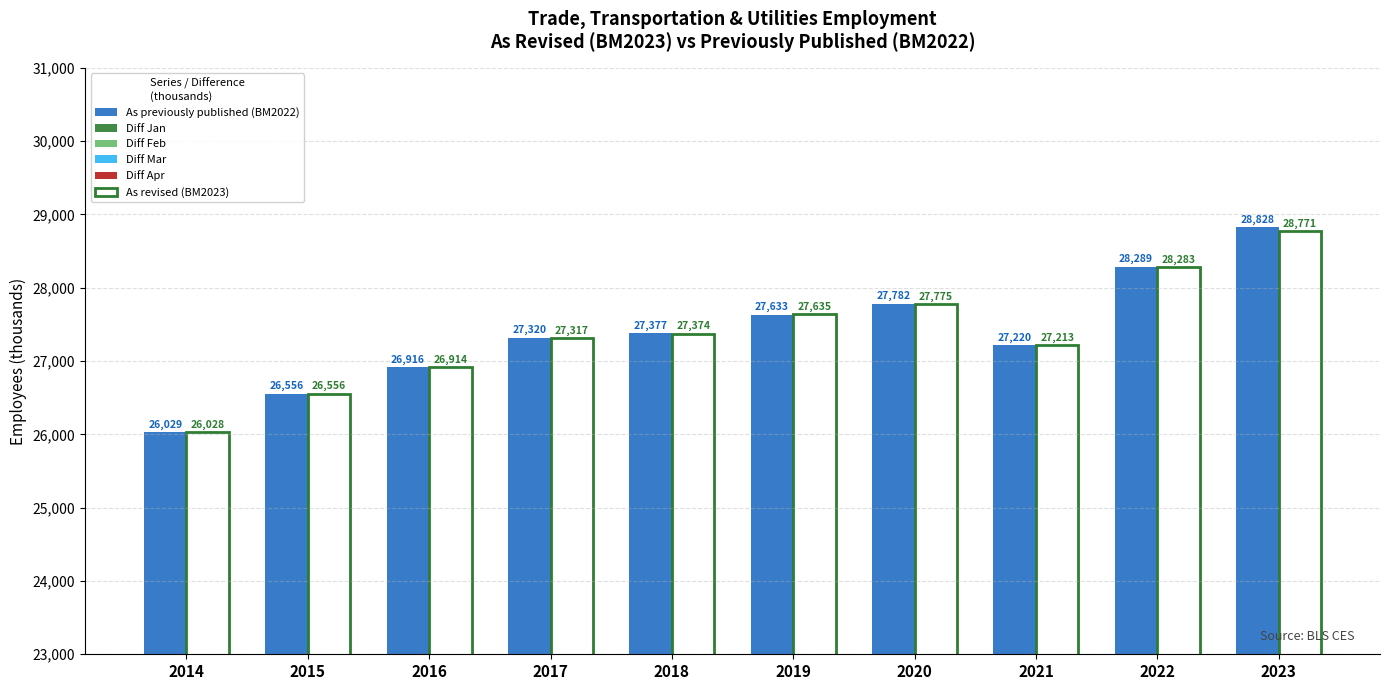

Between 2022 and 2014, which is larger?

2022